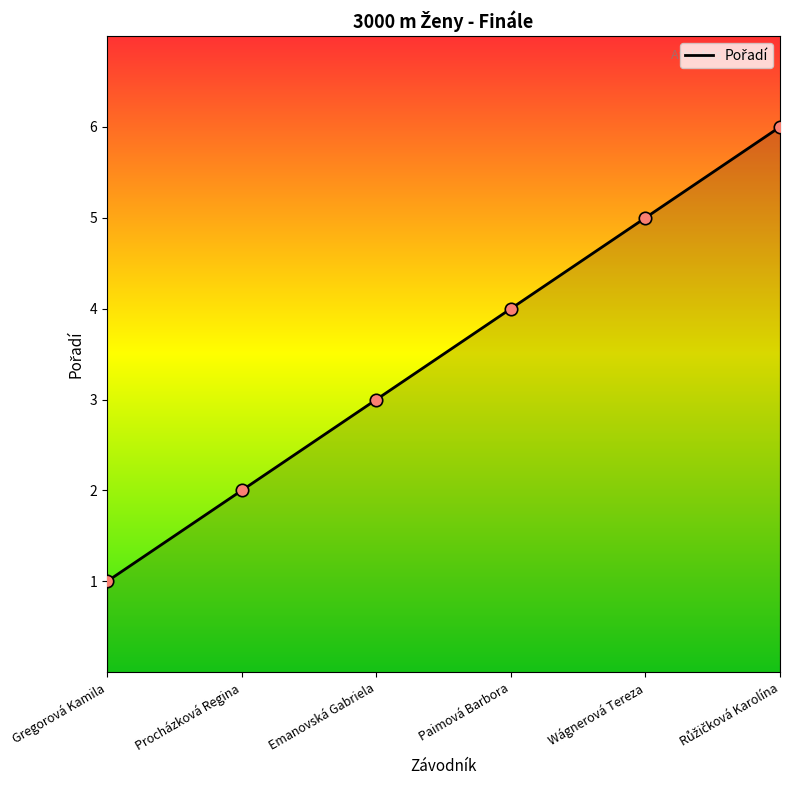

What is the ratio of the value at Procházková Regina to the value at Emanovská Gabriela?

0.7